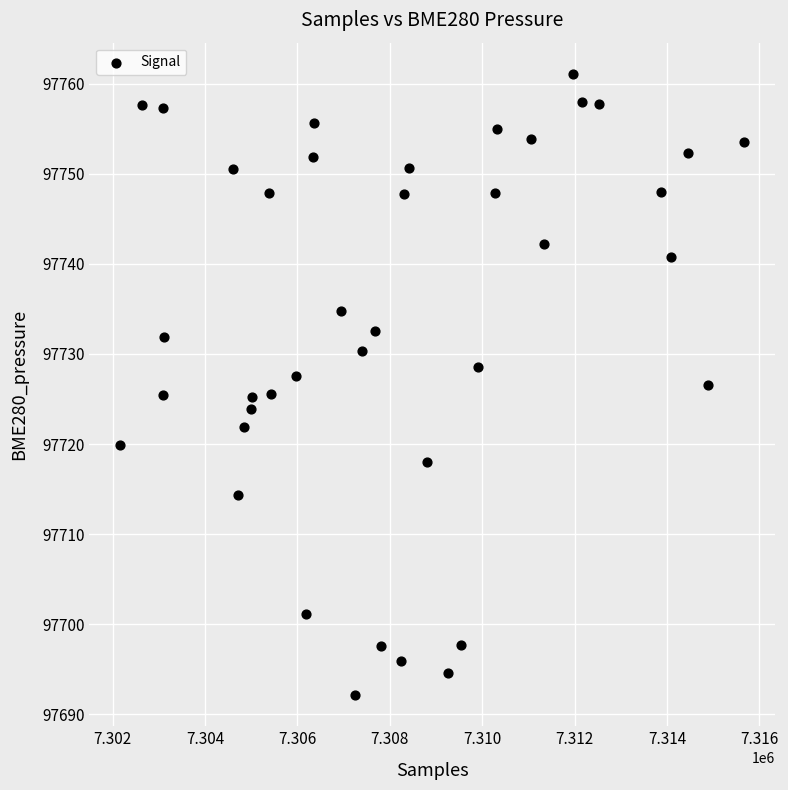

What is the range of Y values (max minus min)?

69.0